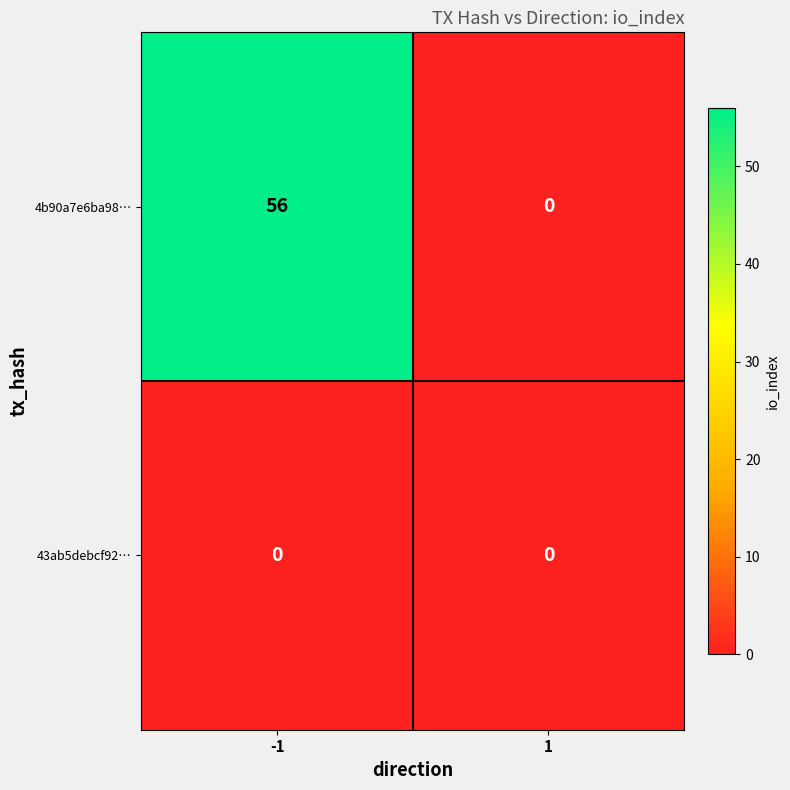

Which series has the widest spread of values?

4b90a7e6ba98…